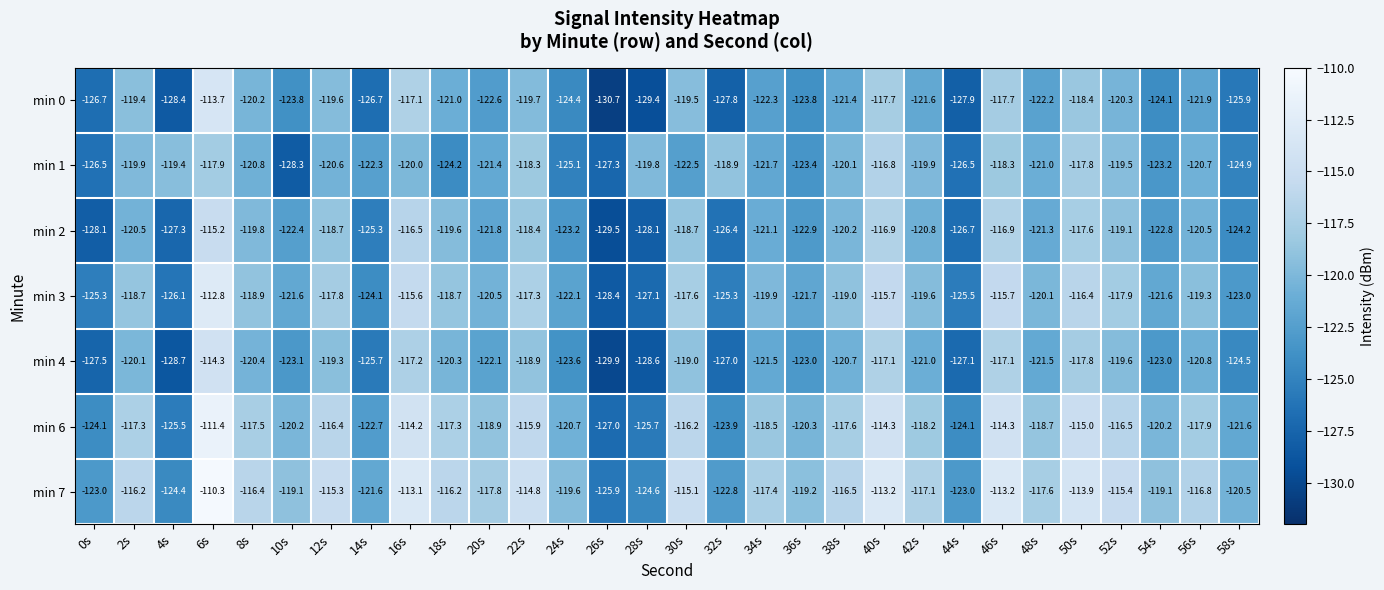

What is the difference between the min 1 values at 32s and 36s?

4.5